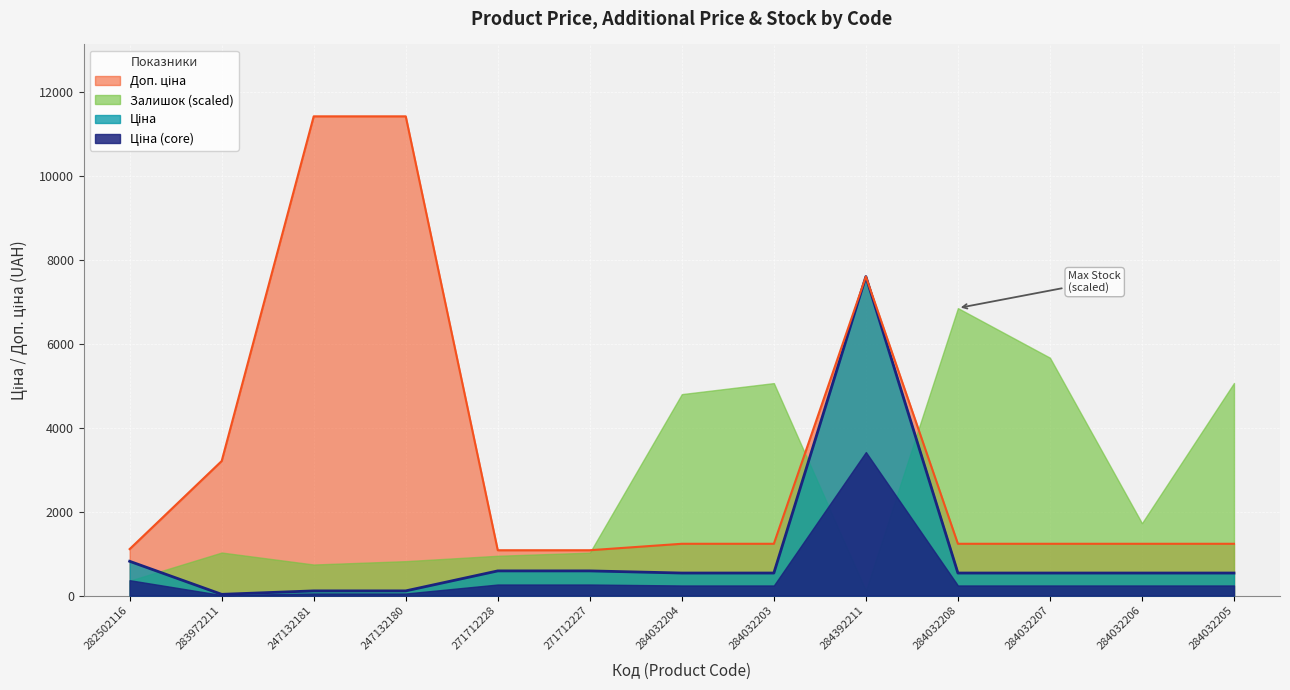

What is the difference between the highest and lowest values at 282502116?

752.6